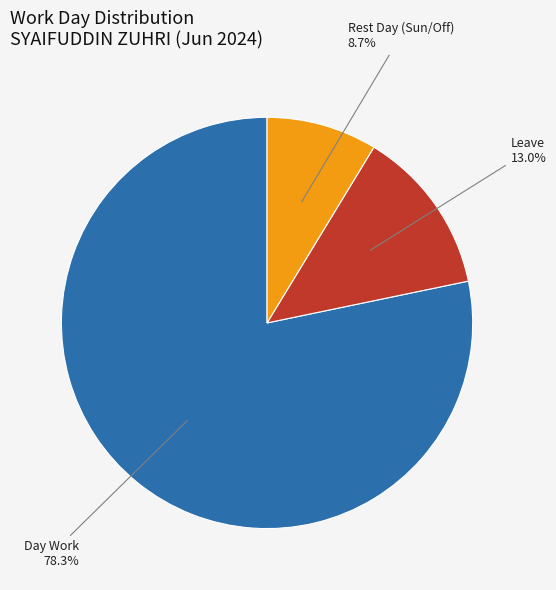

Is there a majority slice in this chart?

Yes